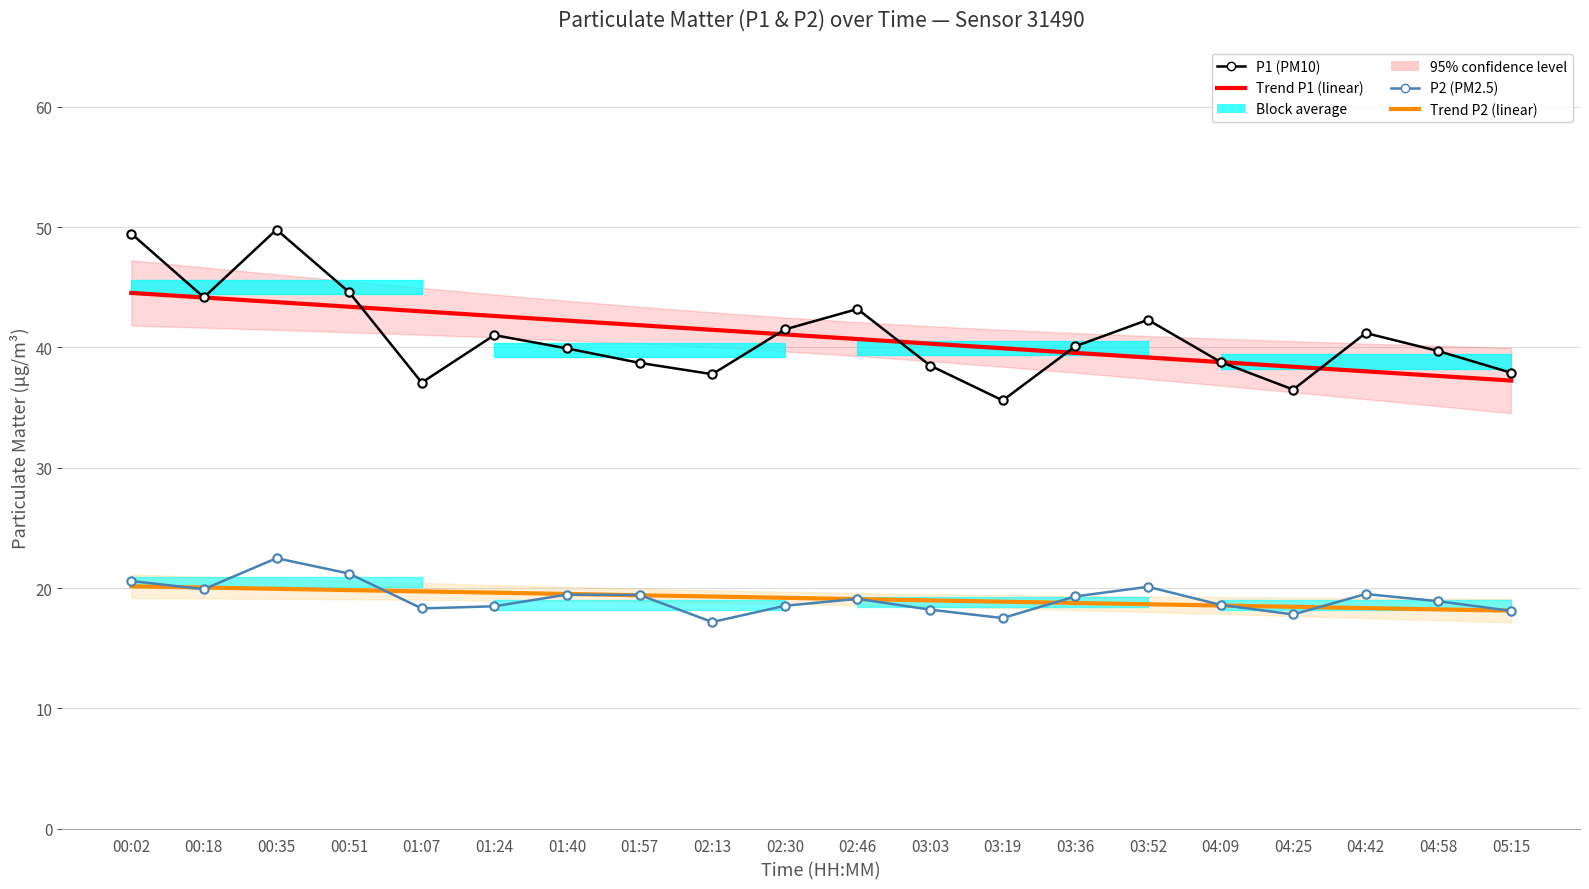

Where is Trend P1 (linear) nearest to the value 40?

03:19